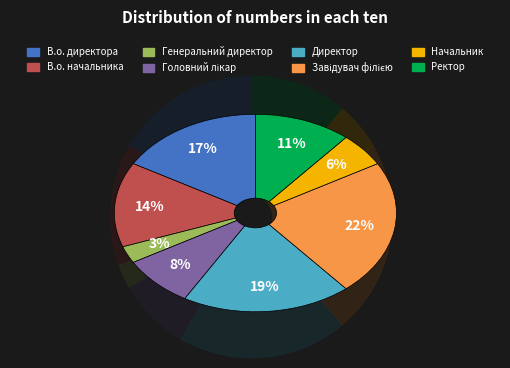

Rank the categories by value from lowest to highest.

Генеральний директор, Начальник, Головний лікар, Ректор, В.о. начальника, В.о. директора, Директор, Завідувач філією